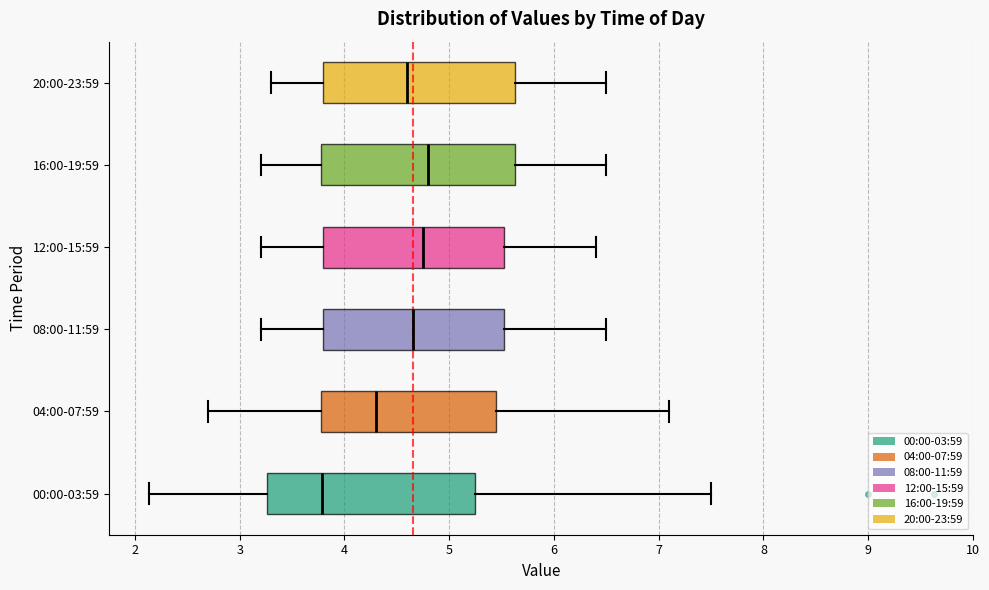

Where does the median line of the box for 04:00-07:59 sit on the x-axis? The values are not printed on the chart, so give them approximately, as read against the axis.

4.3